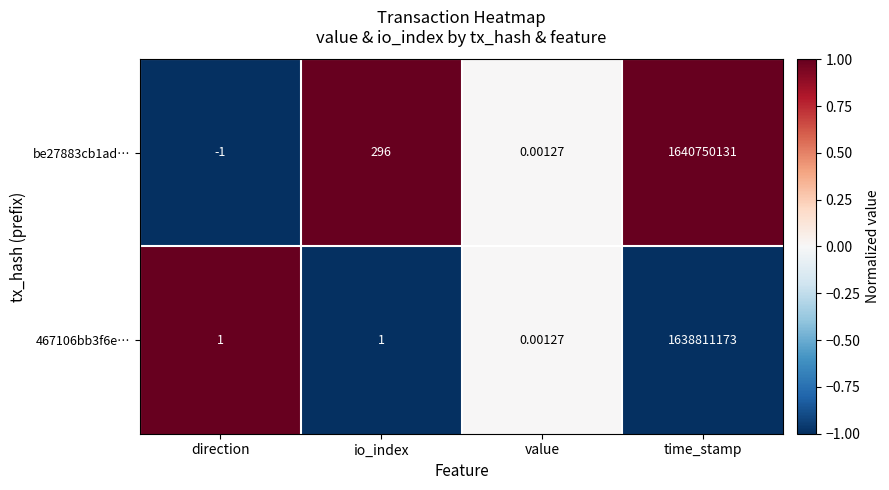

At which category is the sum across all series the highest?

time_stamp